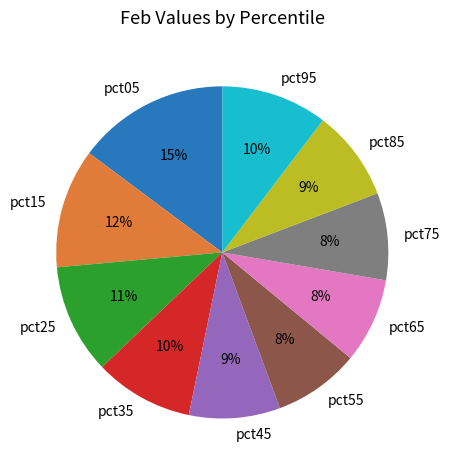

Which has a higher value, pct35 or pct45?

pct35